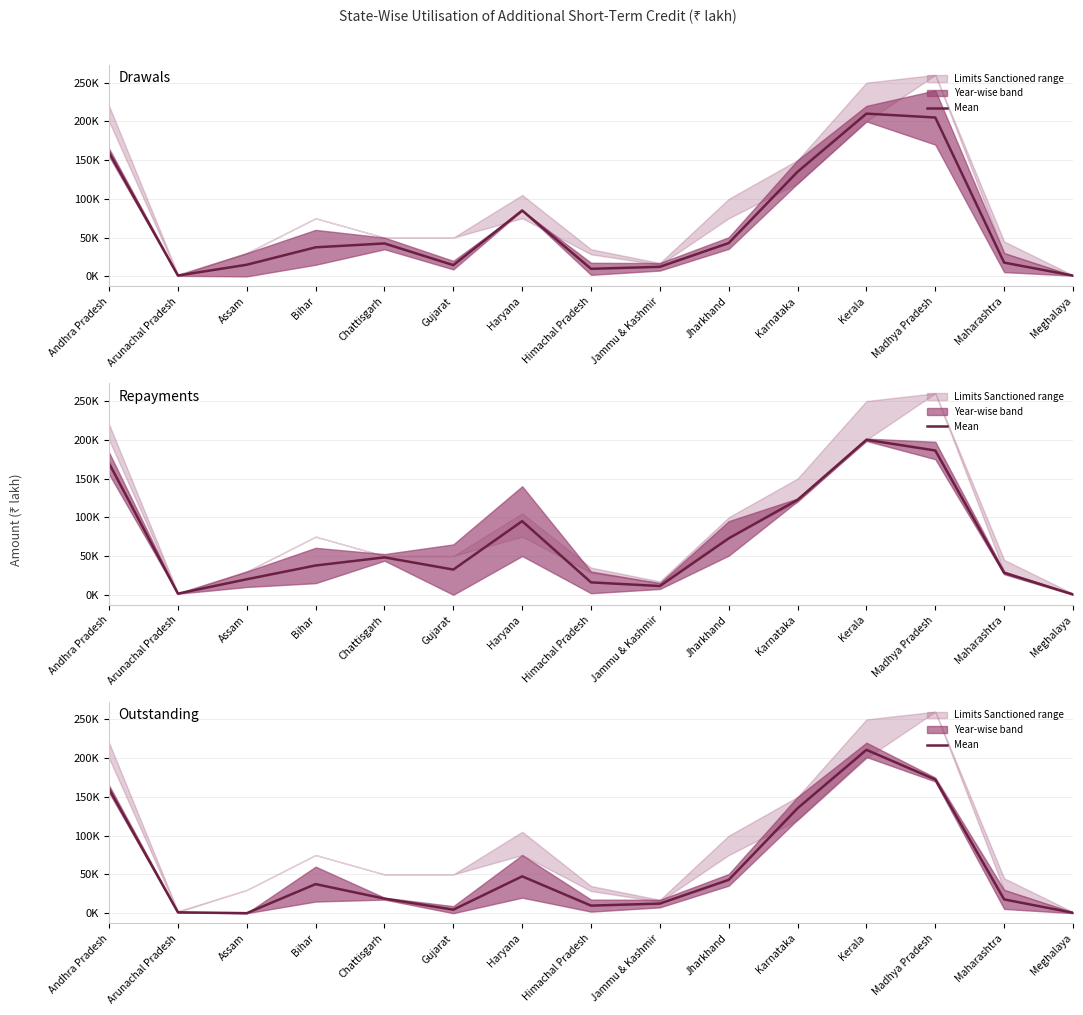

List the series in order of their overall mean, highest first.

Repayments, Drawals, Outstanding